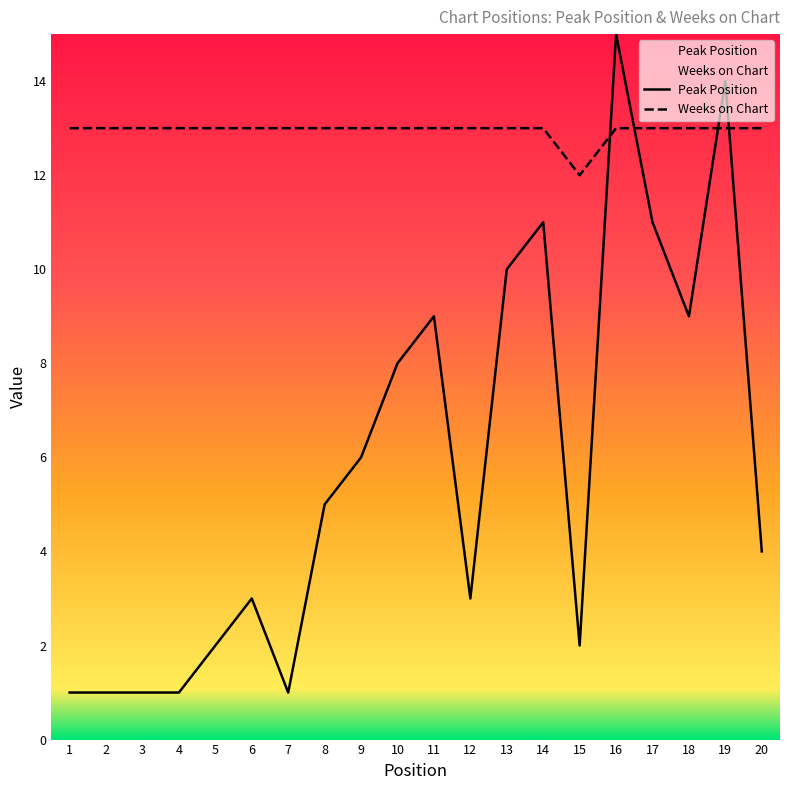

Does the chart display data point markers on the line(s)?

No